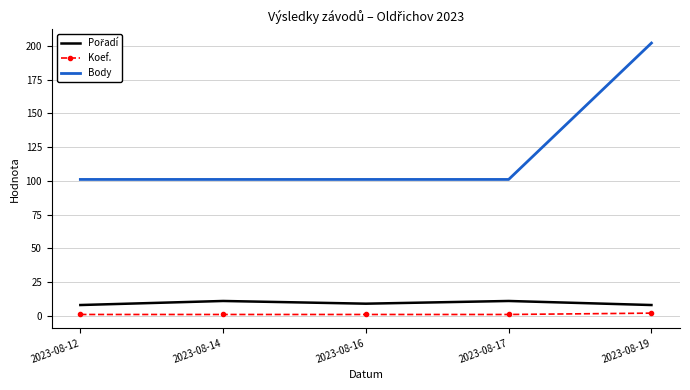

Which series has the widest spread of values?

Body